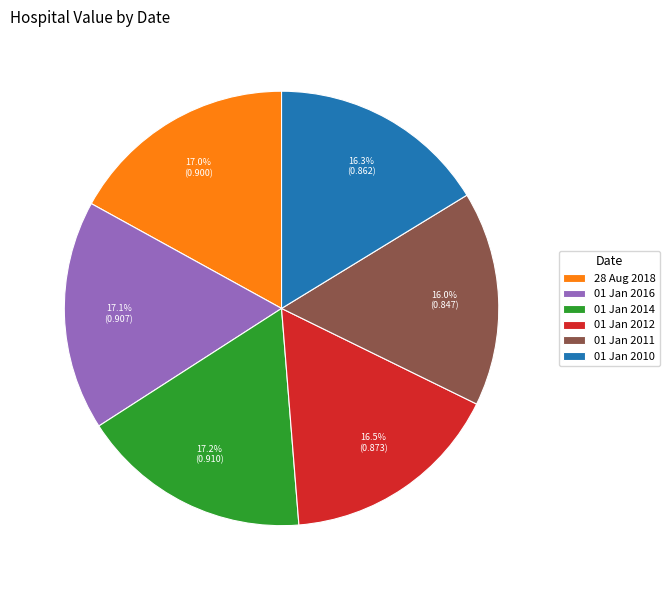

How many slices are in this pie chart?

6